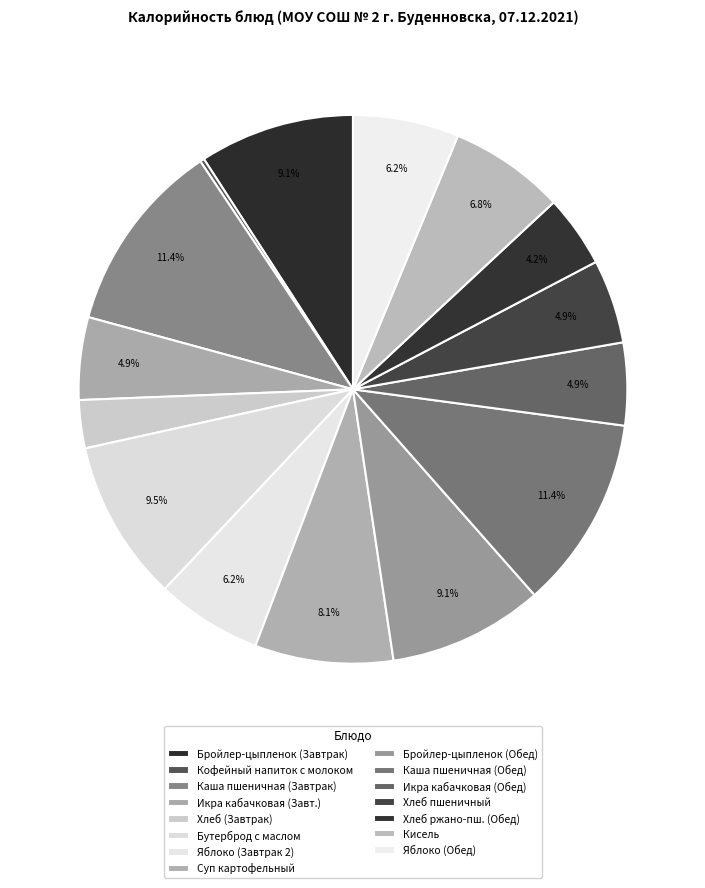

To the nearest percent, what is the average slice percentage?

7%